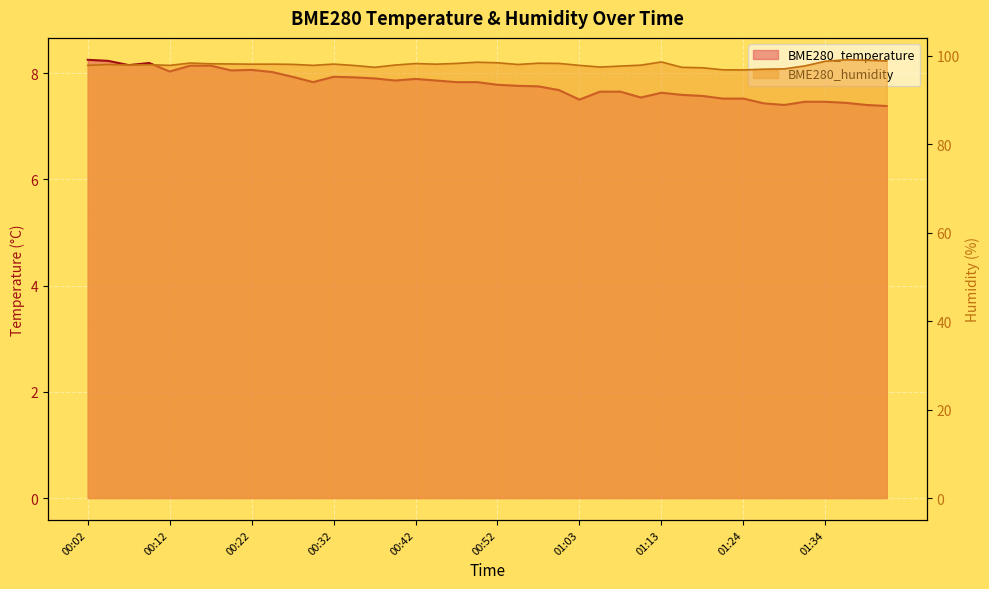

The value of BME280_humidity at 01:19 is 130.3. True or false?

False